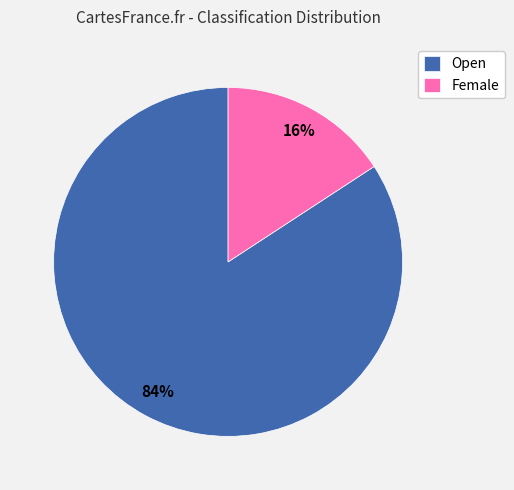

To the nearest percent, what percentage of the pie is Female?

16%